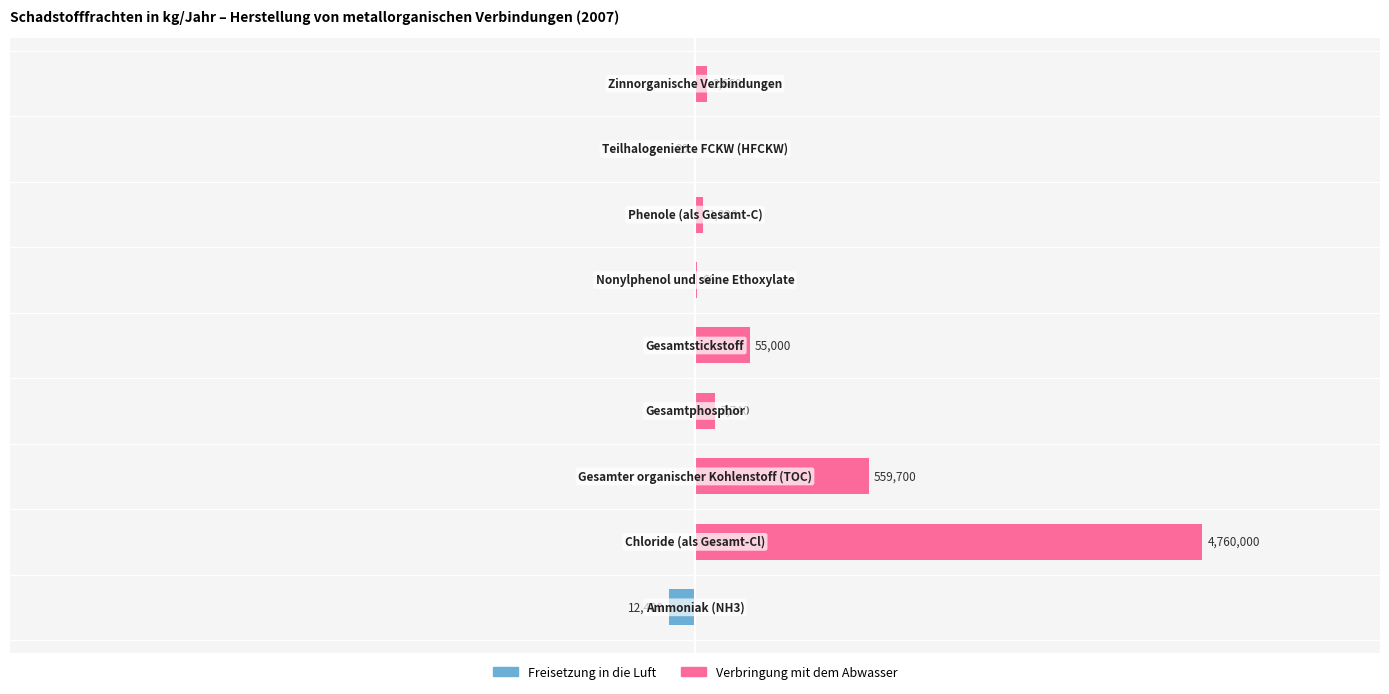

Is it true that Verbringung mit dem Abwasser equals 54.0 at 6?

False